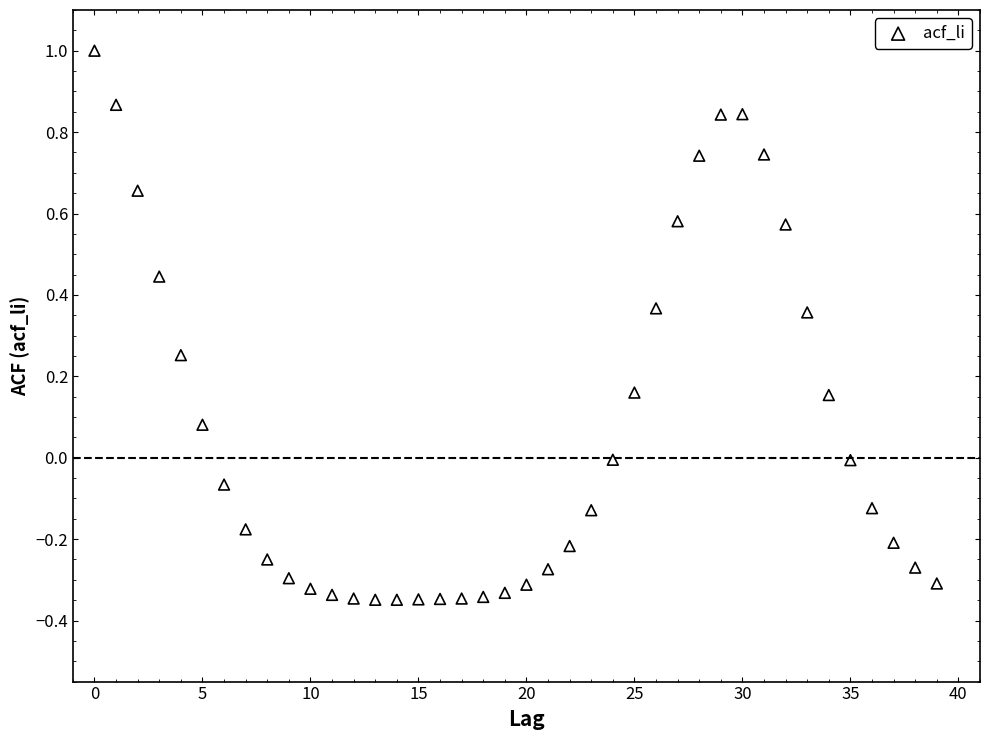

What is the range of Y values (max minus min)?

1.3